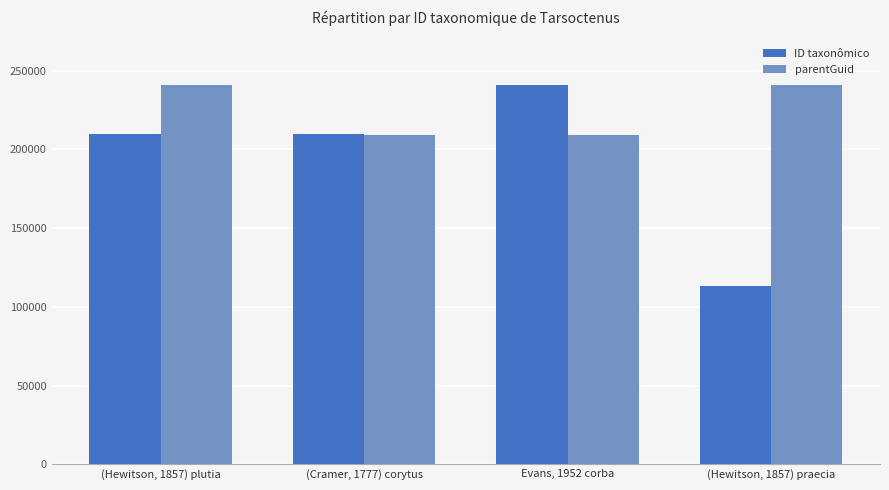

What is the value of the parentGuid bar at the 4th from the left?

240927